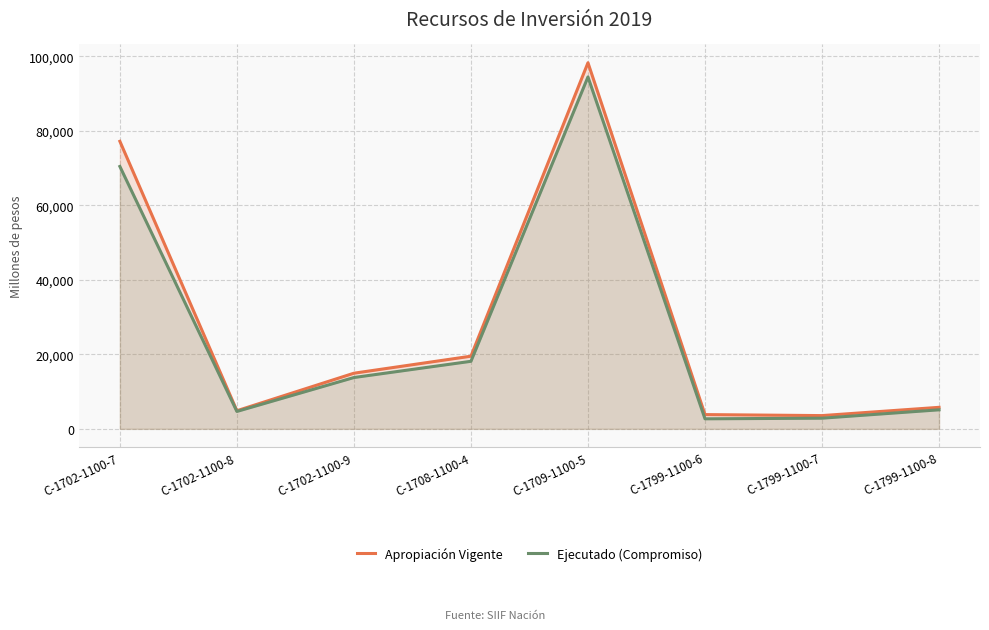

Which category has the highest value across all series?

C-1709-1100-5